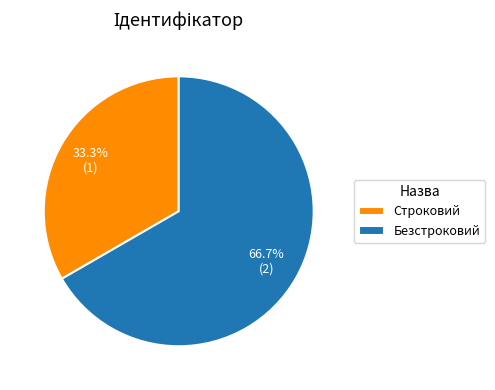

Approximately how many times larger is the value at Строковий compared to Безстроковий?

0.5